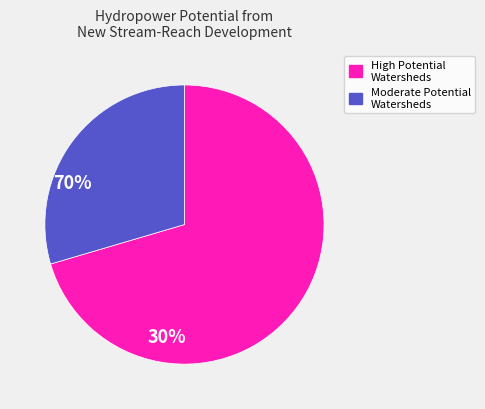

Is there any slice that represents more than half of the pie?

Yes